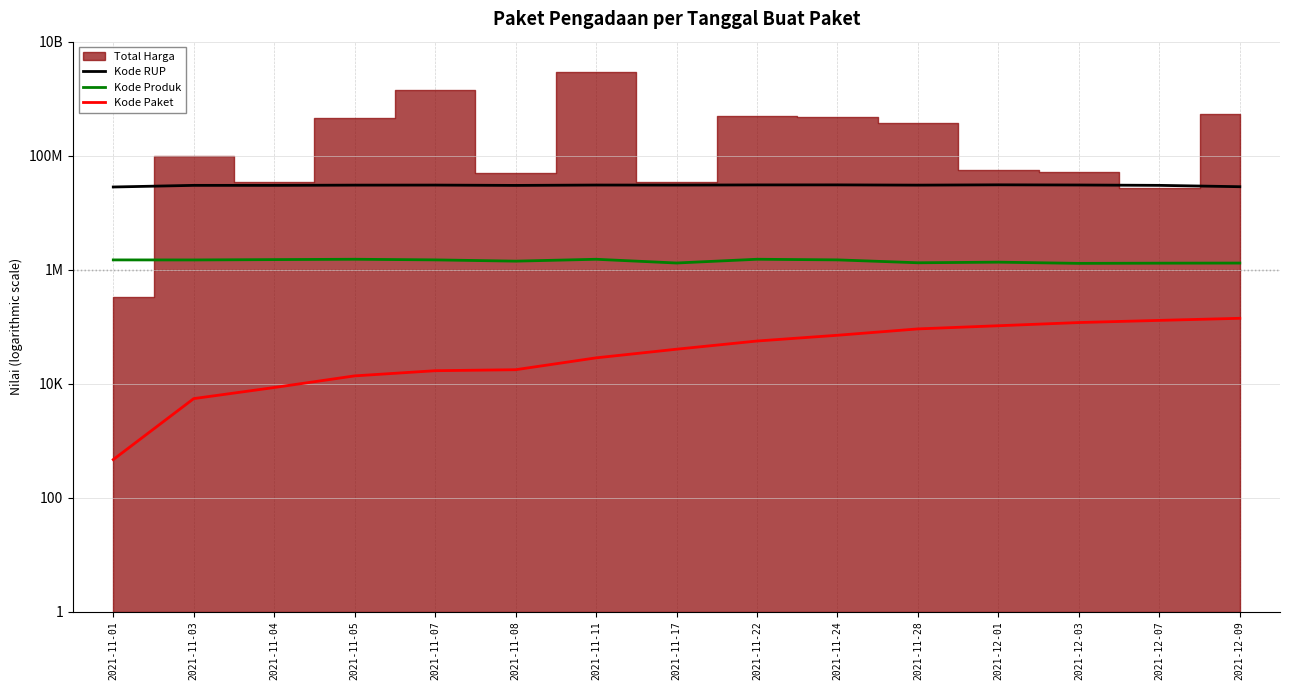

How many lines are shown in the chart?

3